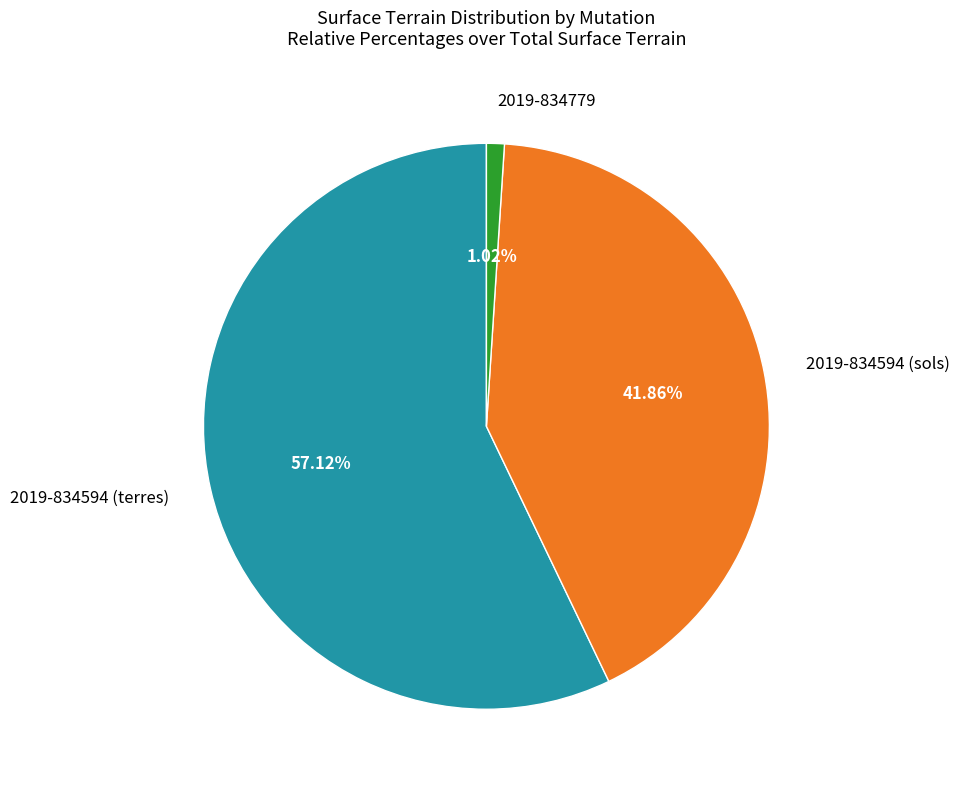

What is the total percentage of 2019-834594 (terres) and 2019-834779?

58.1%